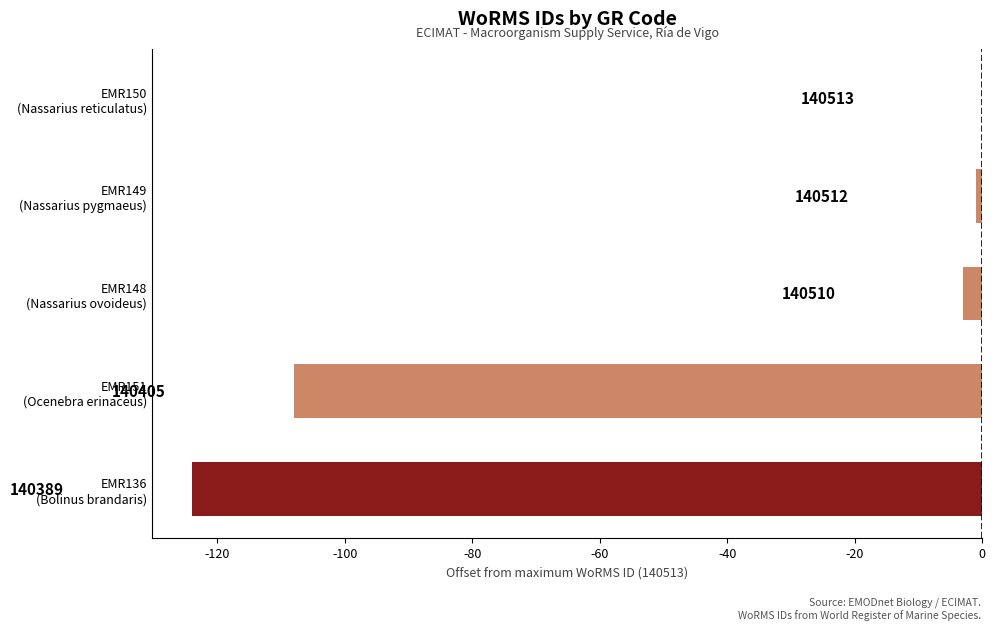

What is the difference between the second highest and second lowest values?

107